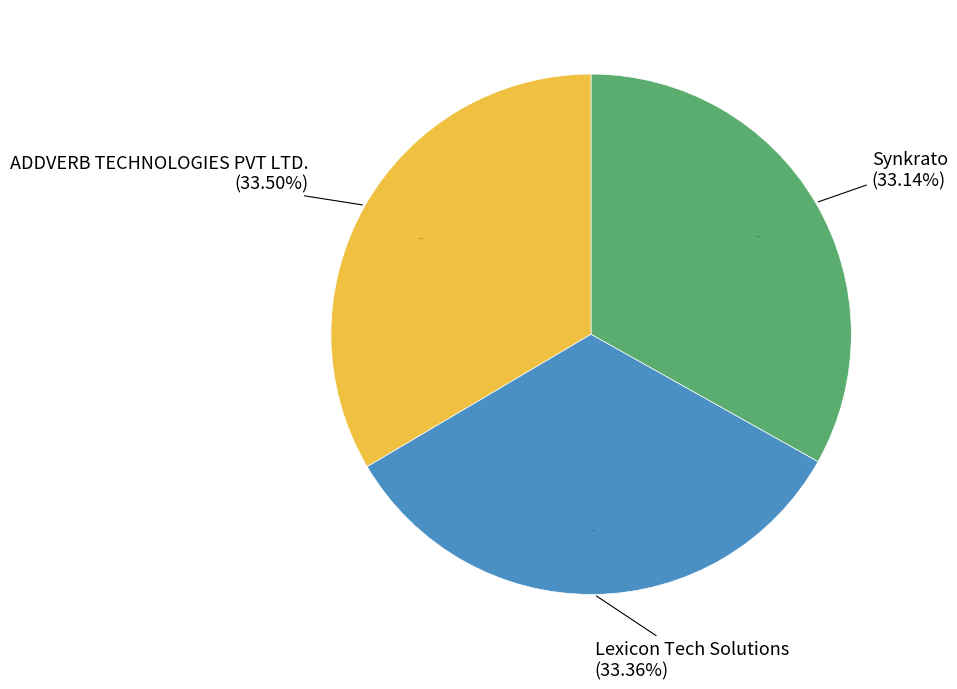

Is Synkrato the majority of the pie?

No